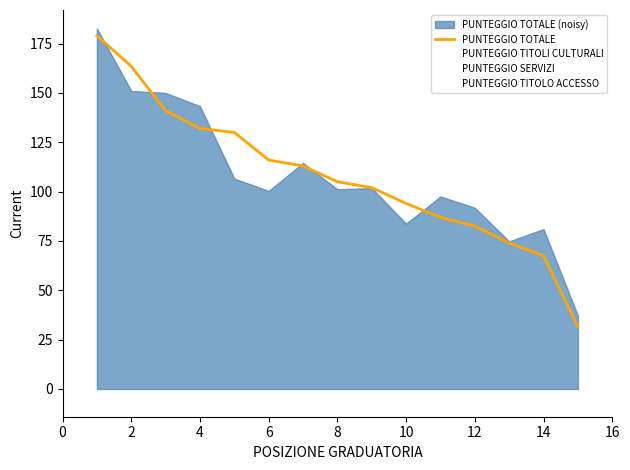

True or false: PUNTEGGIO TOTALE has a value of 82.5 at 12.

True